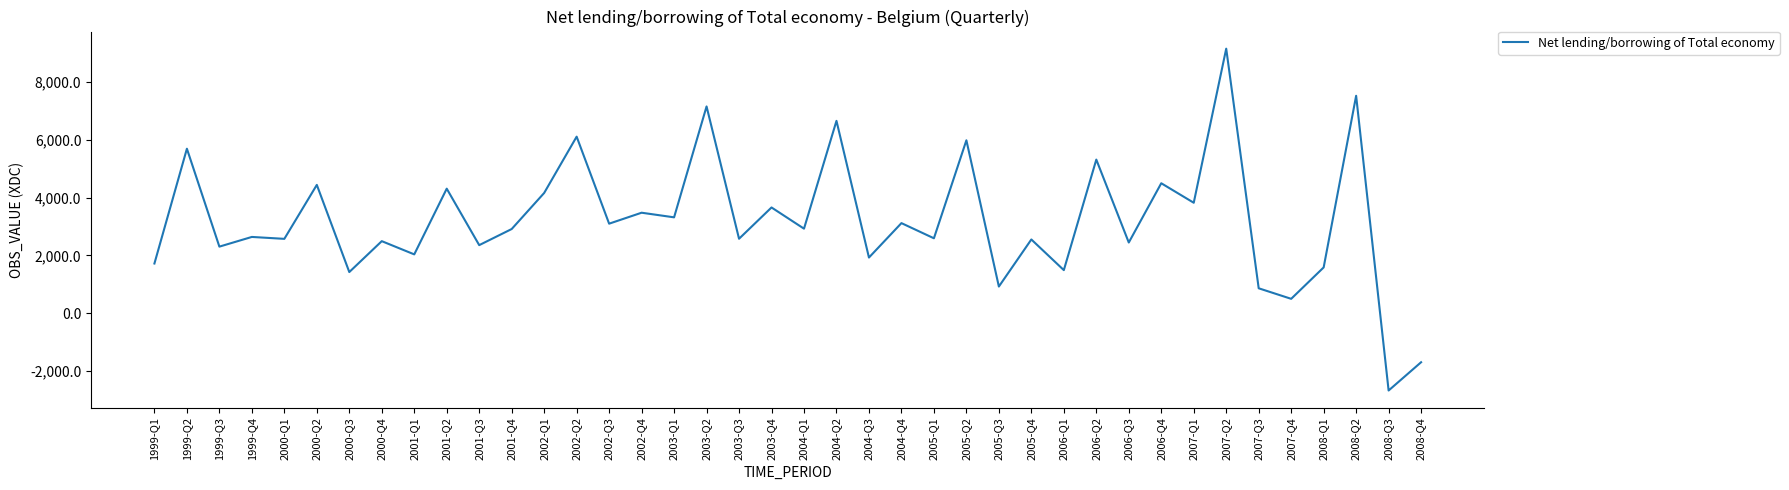

Which category has the lowest value across all series?

2008-Q3